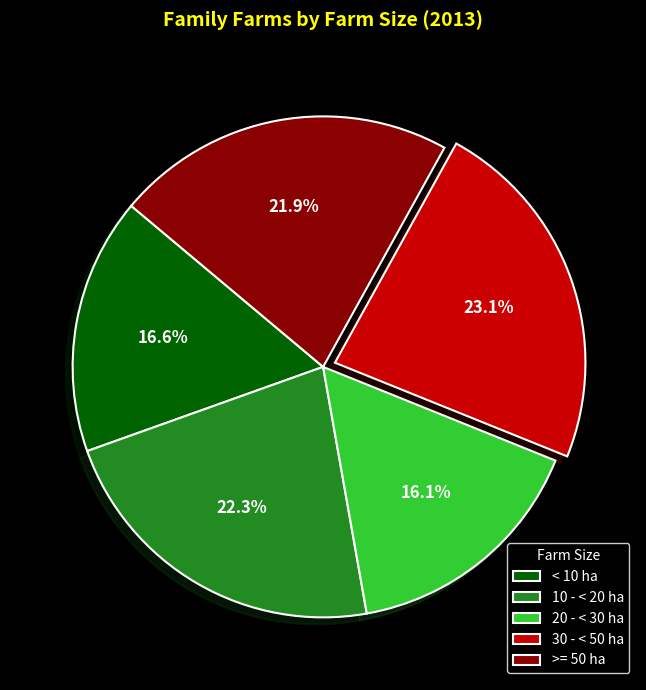

Is there a majority slice in this chart?

No